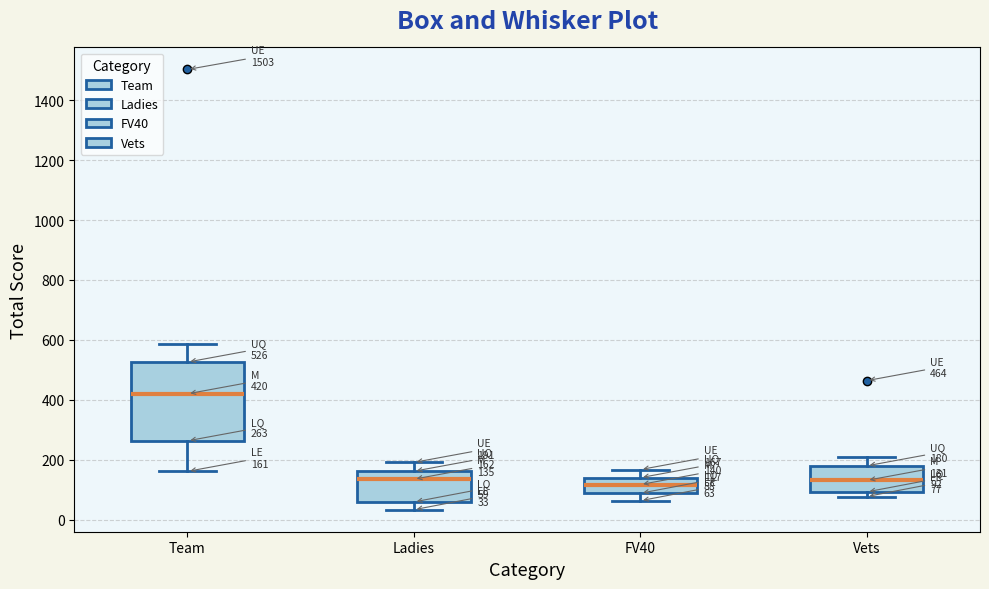

Which box is the tallest, from its lower edge to its upper edge?

Team